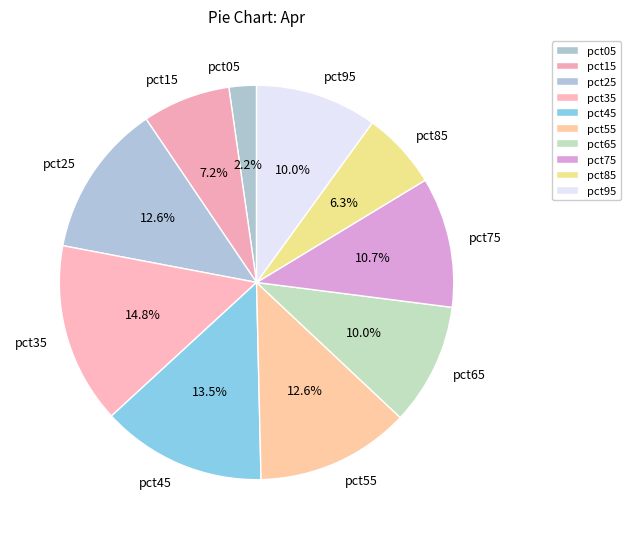

To the nearest percent, what portion does pct35 represent?

15%